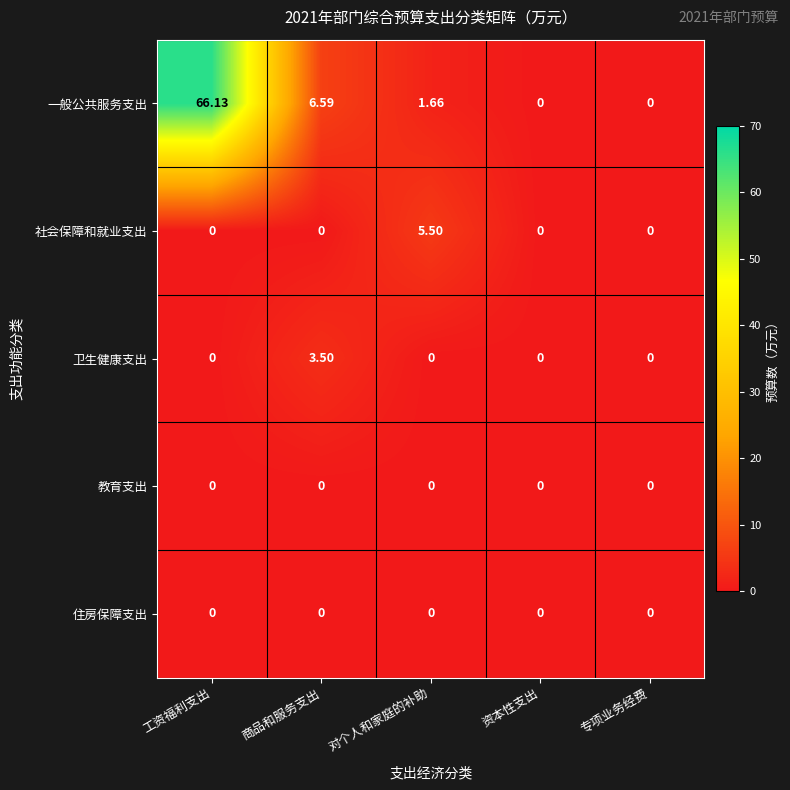

At which category is the sum across all series the highest?

工资福利支出